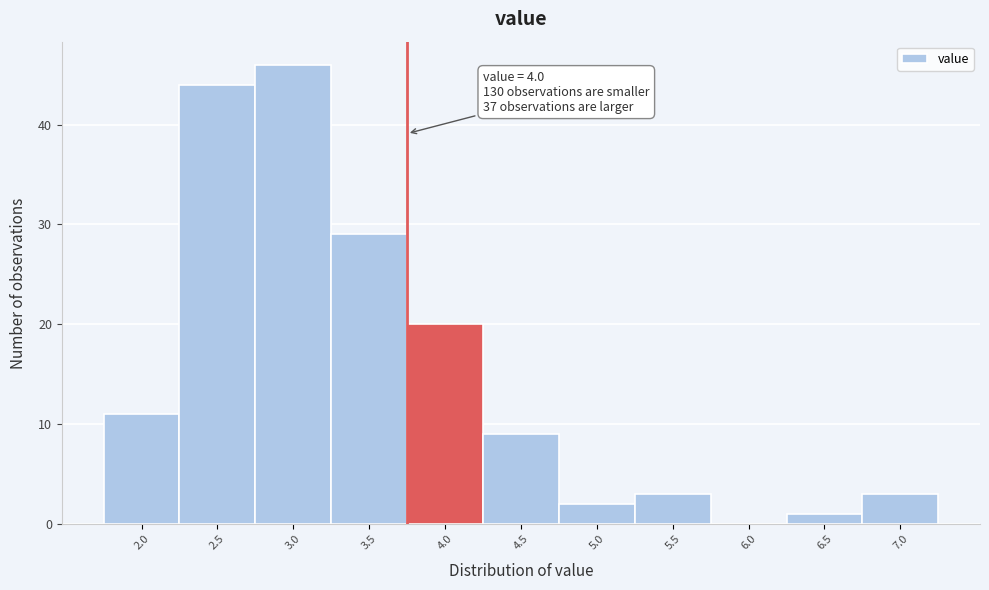

Reading right to left, transcribe all the data shown in this chart.

7.0=3	6.5=1	6.0=0	5.5=3	5.0=2	4.5=9	4.0=20	3.5=29	3.0=46	2.5=44	2.0=11